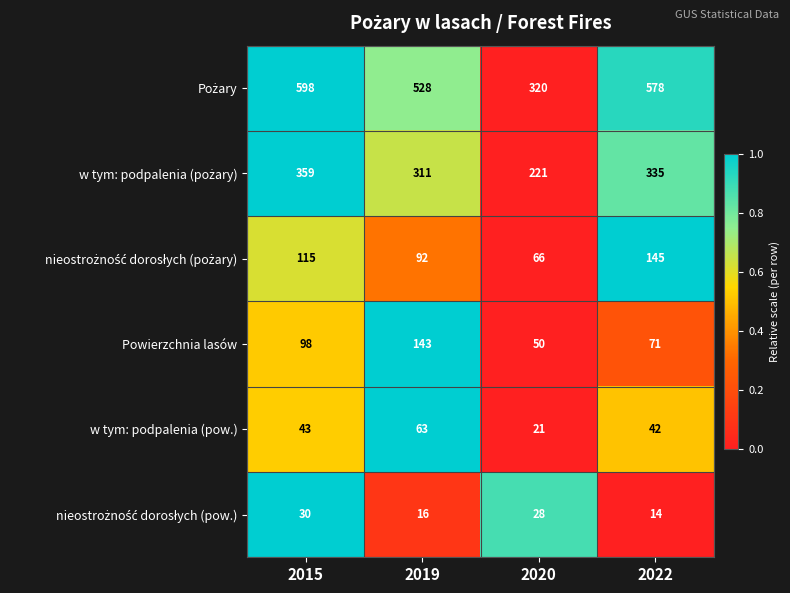

What is the greatest value displayed?

598